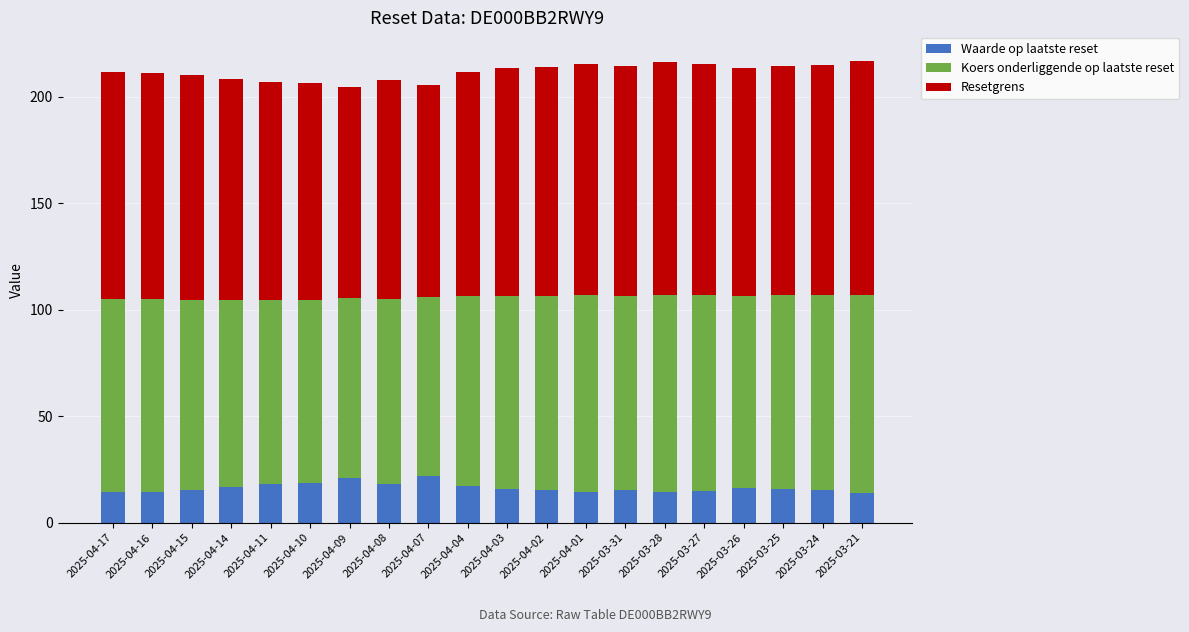

What is the highest value of the Waarde op laatste reset series?

21.9